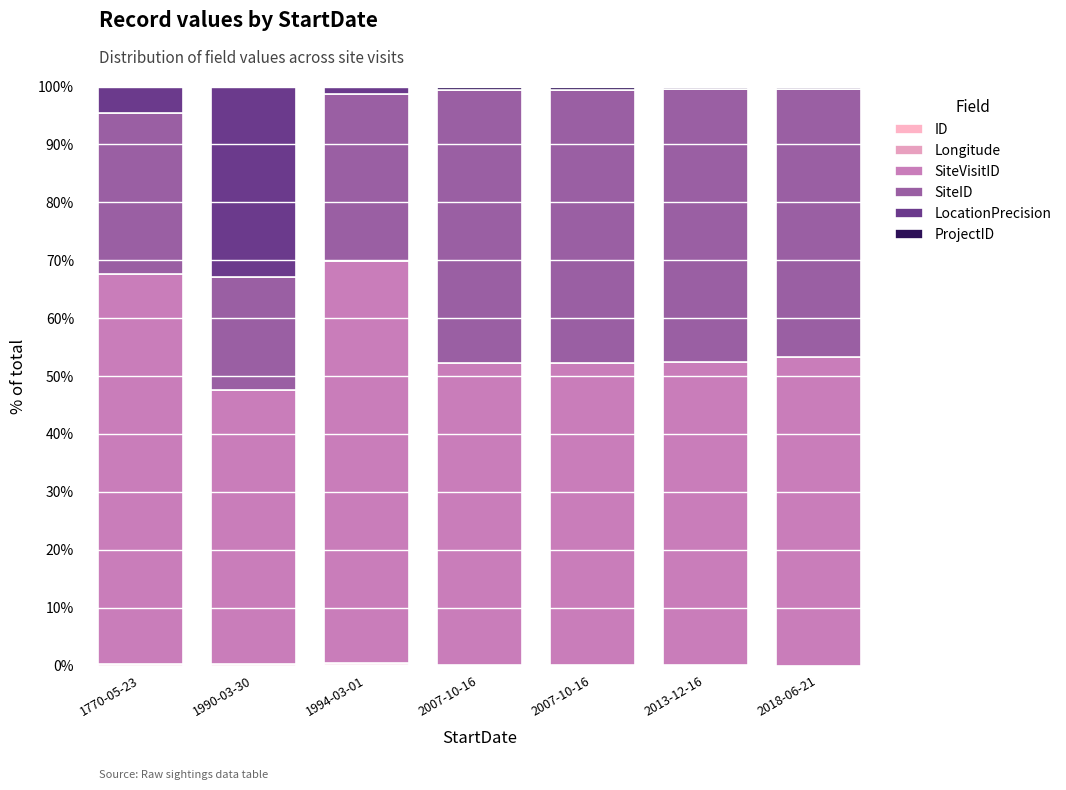

The Longitude series shows 0.0 at 2013-12-16. True or false?

True